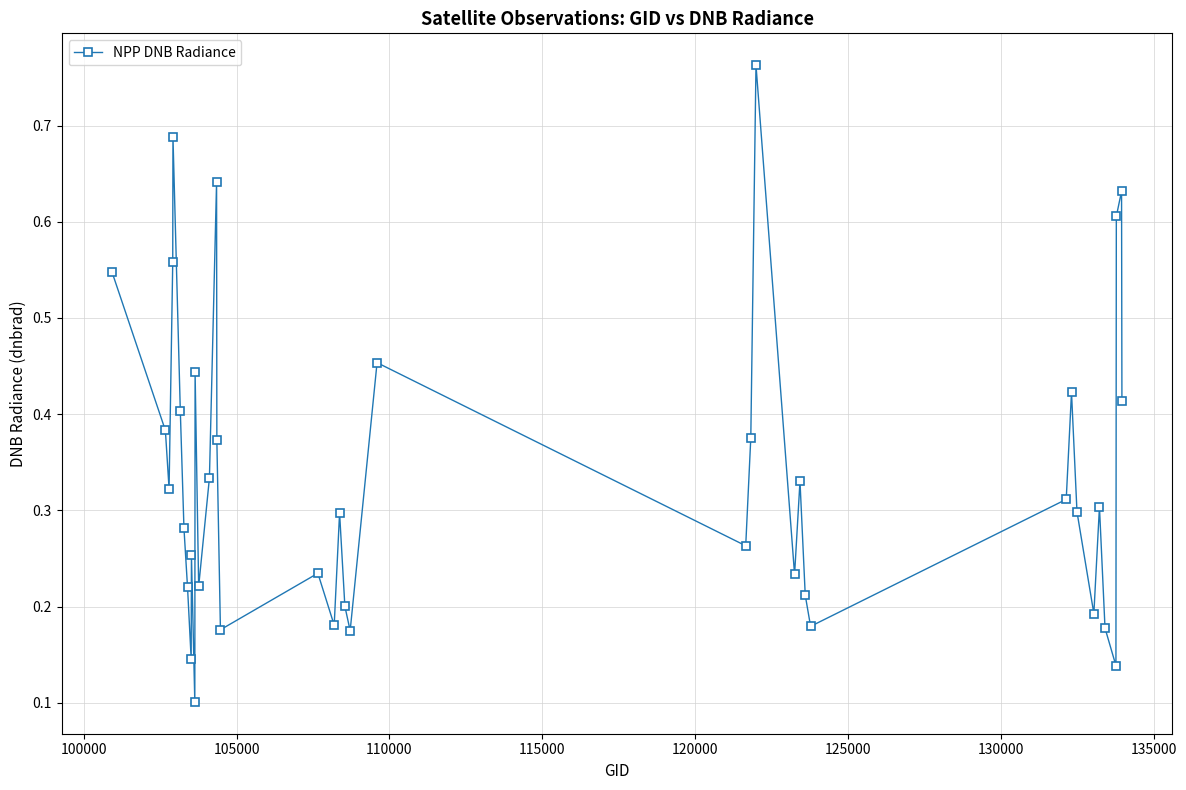

How many values are between 0 and 1?

40